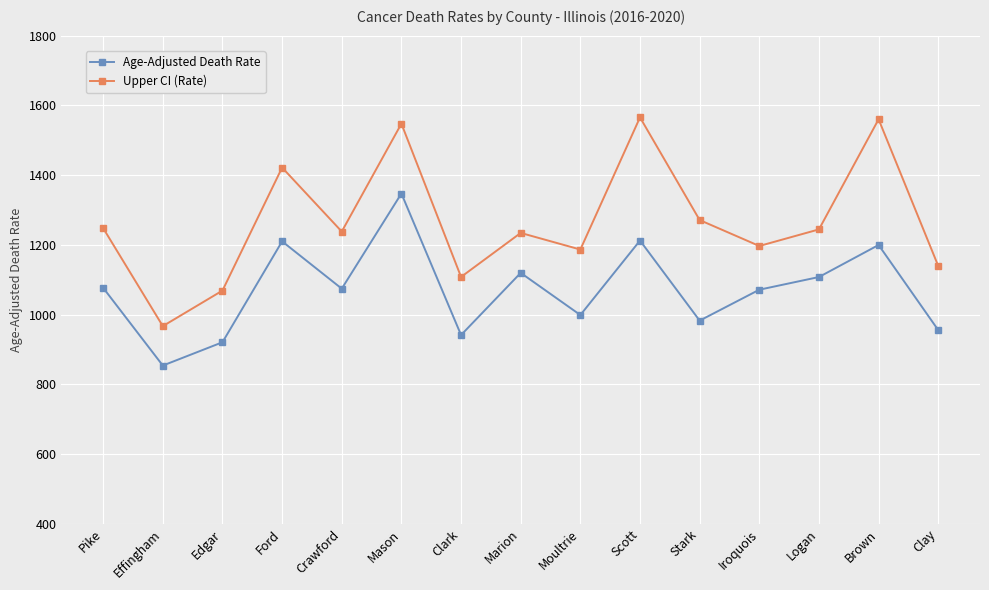

Which label corresponds to the smallest value in the chart?

Effingham